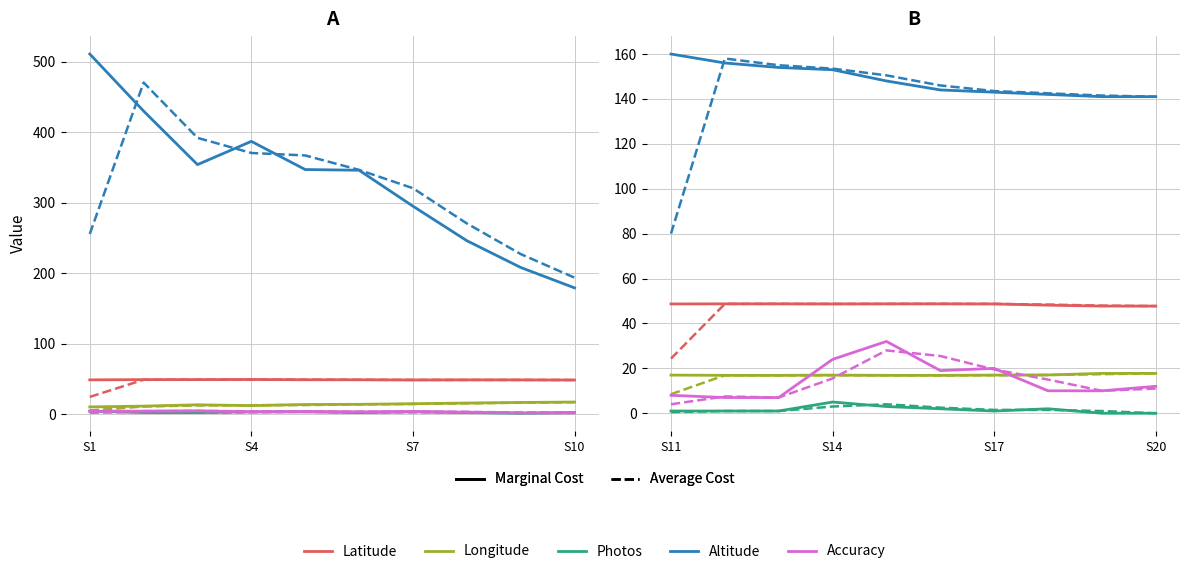

The value of Accuracy at 9 is 1.5. True or false?

True